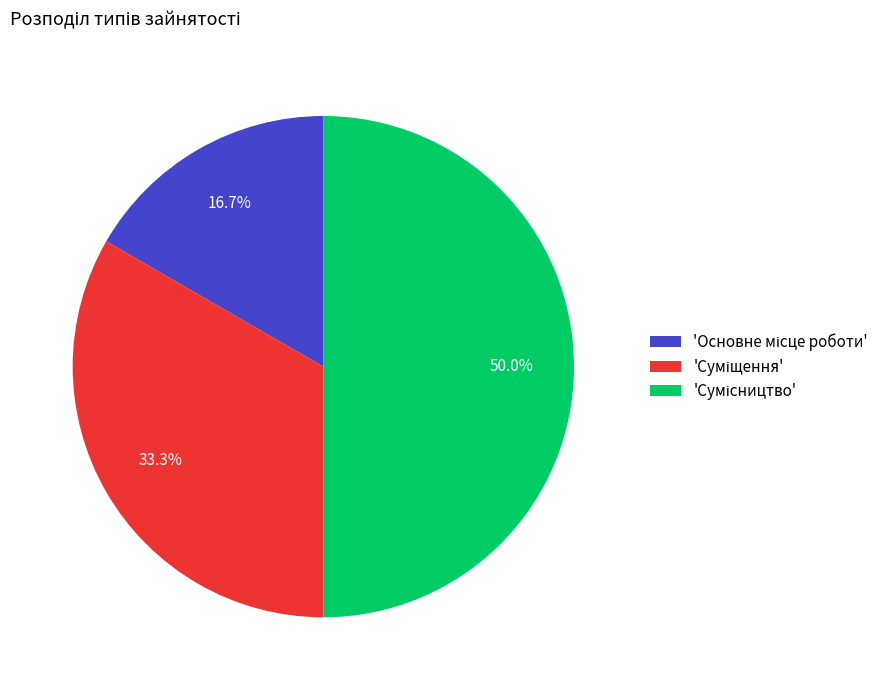

Rank the categories by value from highest to lowest.

Сумісництво, Суміщення, Основне місце роботи